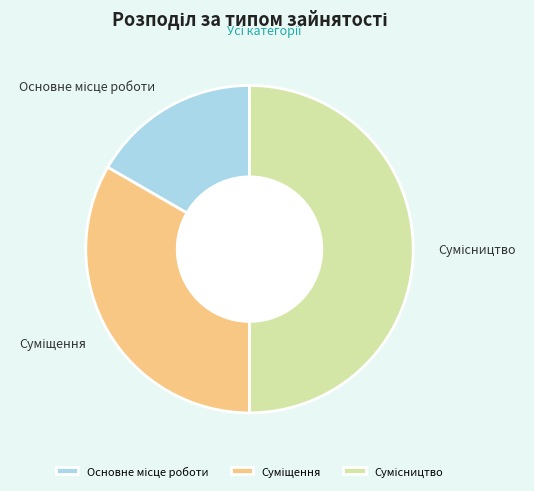

What percentage is the Суміщення slice, to the nearest percent?

33%